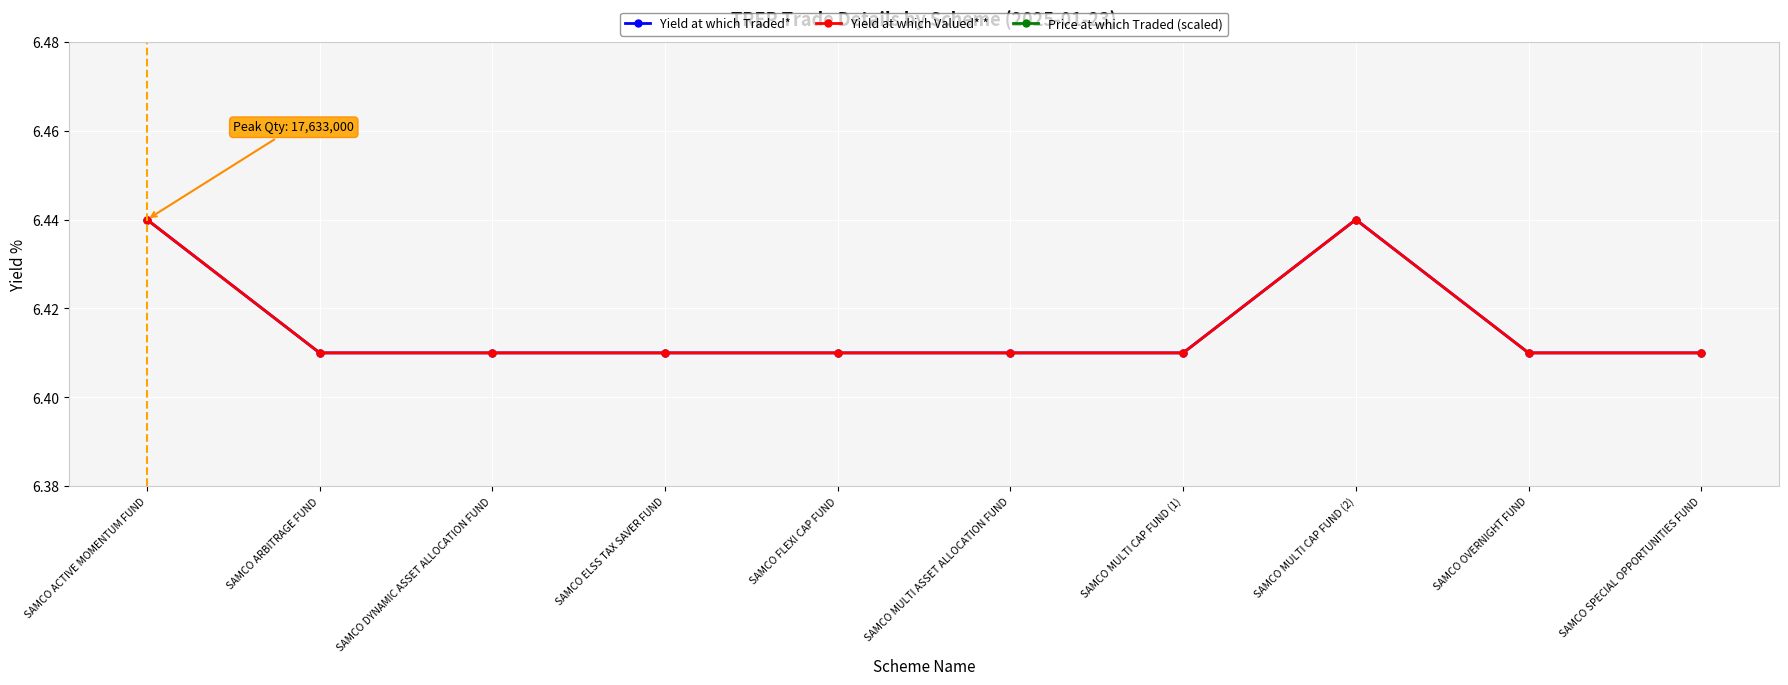

What is the label of the 7th point from the right?

SAMCO ELSS TAX SAVER FUND